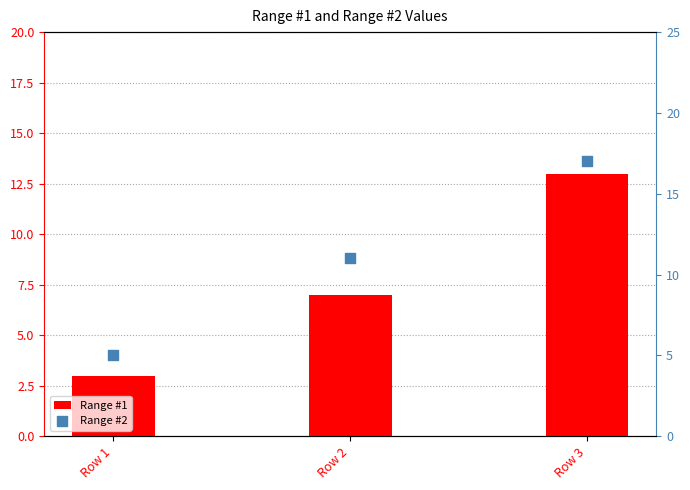

What is the total value across all series at Row 2?

18